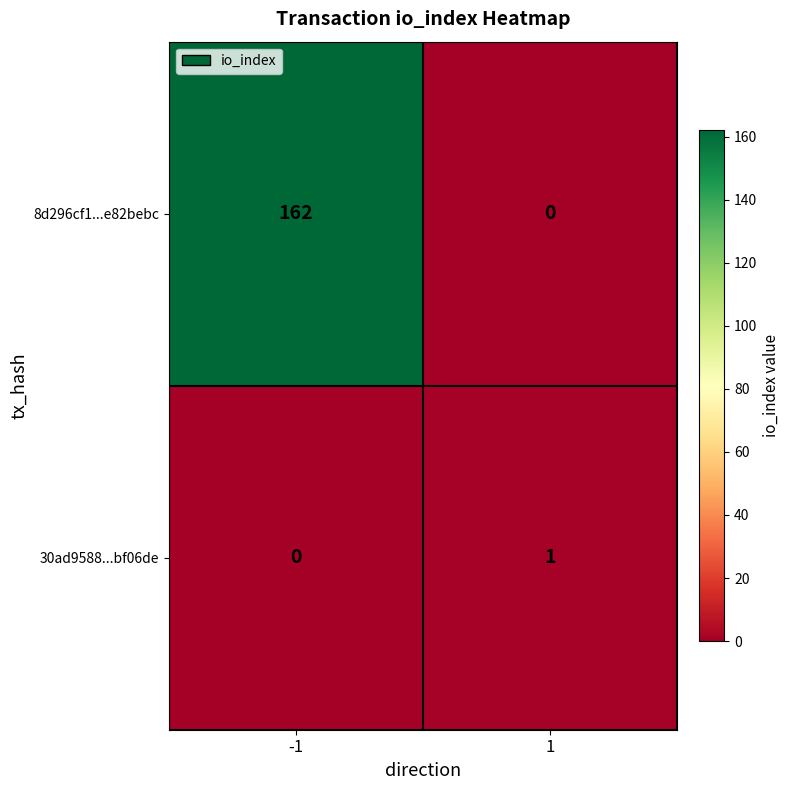

Which series changed the most between -1 and 1?

8d296cf1...e82bebc